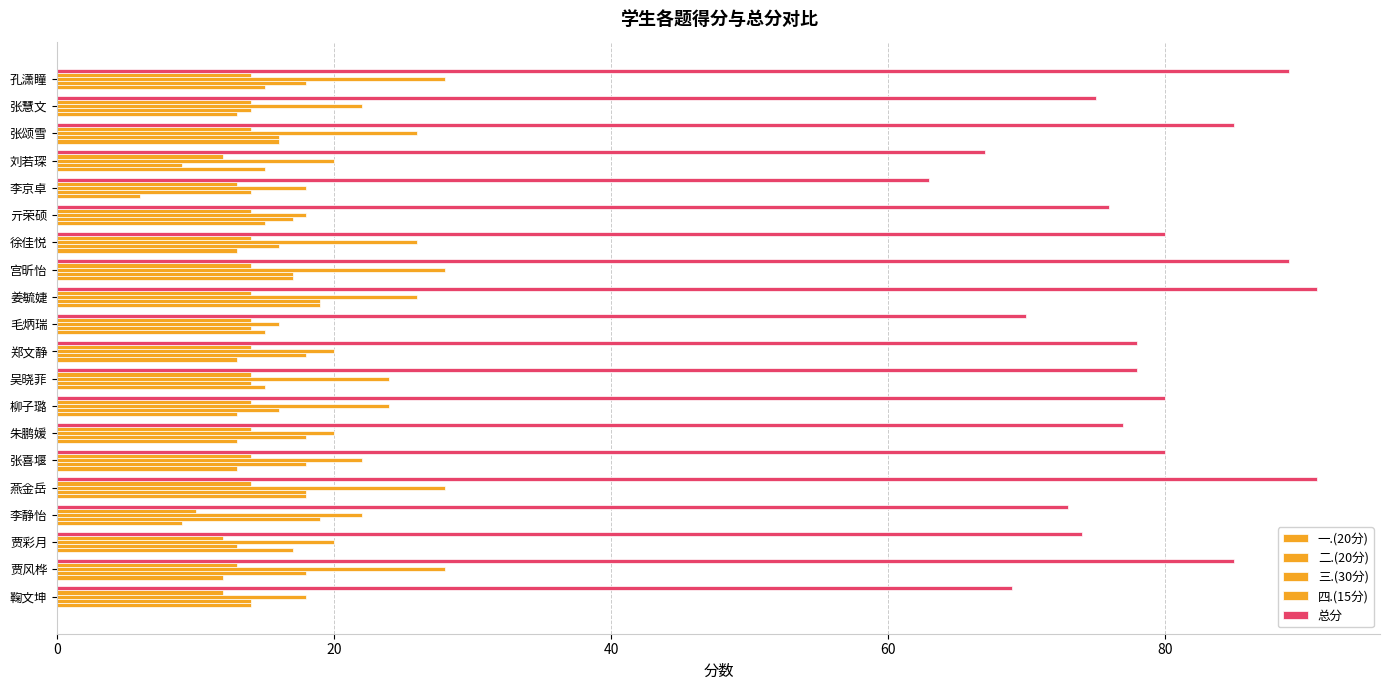

What is the average value of the 总分 series?

78